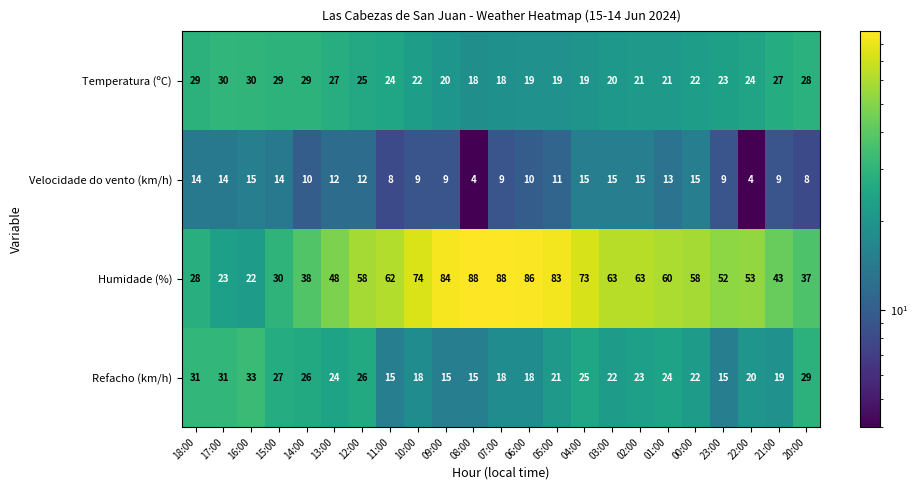

Between 03:00 and 21:00, which series saw the biggest shift?

Humidade (%)